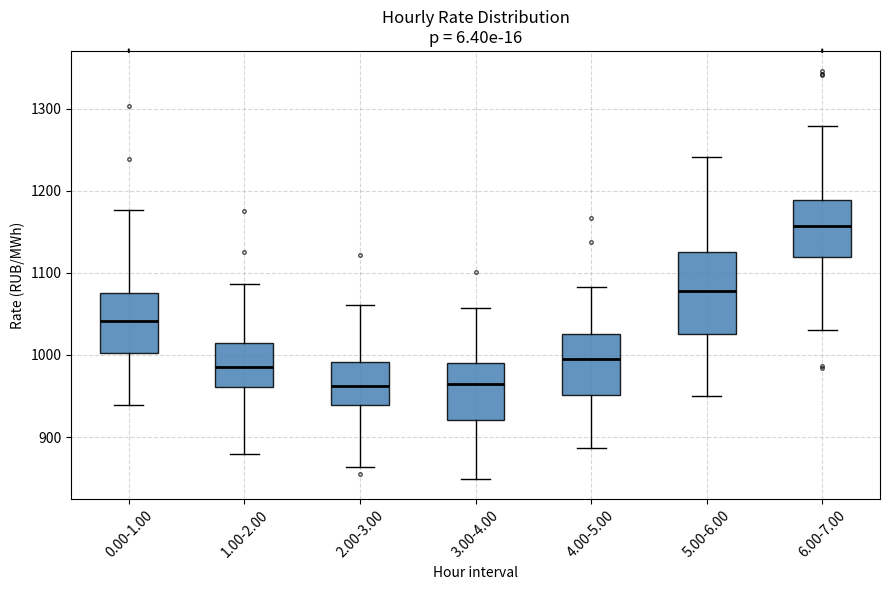

Reading left to right, read every box against the y-axis: the position of its median line, the range the box covers, and the ends of its whiskers. The values are not printed on the chart, so give them approximately, as read against the axis.

0.00-1.00: median 1040, box 1000 to 1070, whiskers 940 to 1180
1.00-2.00: median 990, box 960 to 1010, whiskers 880 to 1090
2.00-3.00: median 960, box 940 to 990, whiskers 860 to 1060
3.00-4.00: median 970, box 920 to 990, whiskers 850 to 1060
4.00-5.00: median 990, box 950 to 1030, whiskers 890 to 1080
5.00-6.00: median 1080, box 1030 to 1130, whiskers 950 to 1240
6.00-7.00: median 1160, box 1120 to 1190, whiskers 1030 to 1280